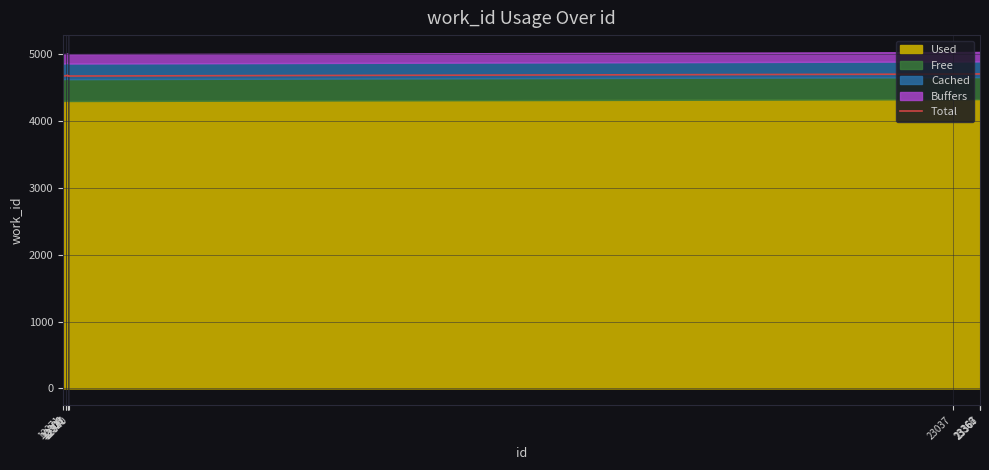

Rank the categories by value from lowest to highest.

12271, 12331, 12340, 12306, 12308, 12327, 23037, 23362, 23366, 23367